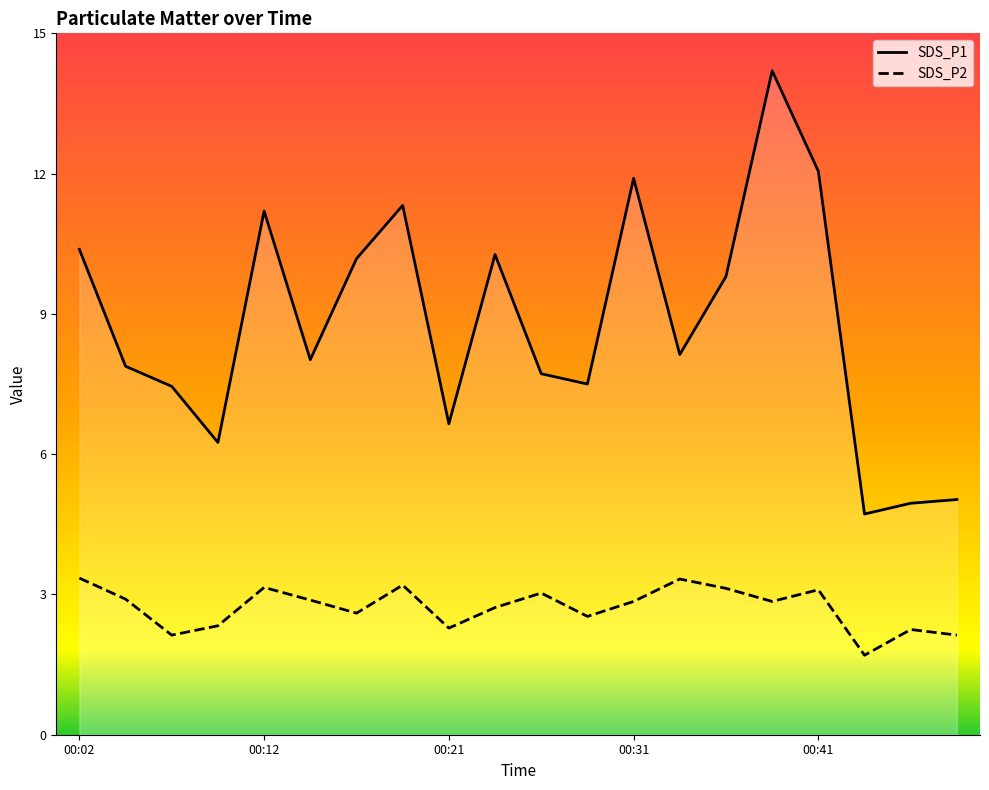

What are all the series names shown in the legend?

SDS_P1, SDS_P2